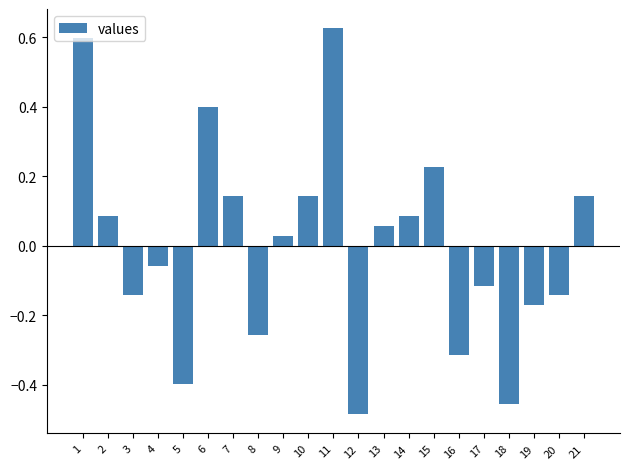

What is the value of the 5th bar from the left?

-0.4